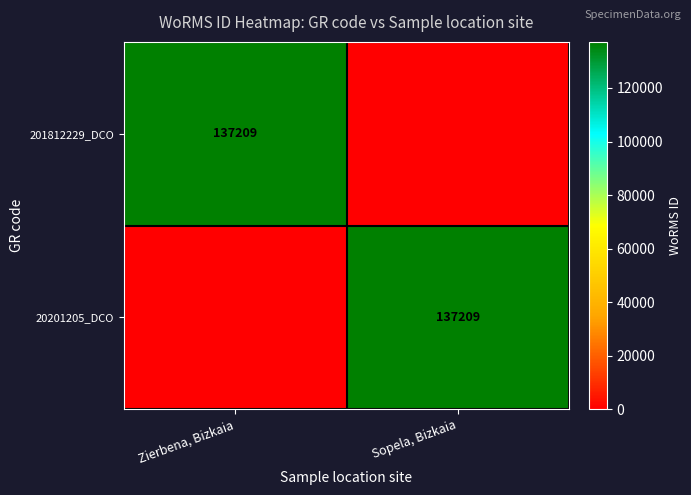

True or false: 20201205_DCO has a value of 137209 at Sopela, Bizkaia.

True